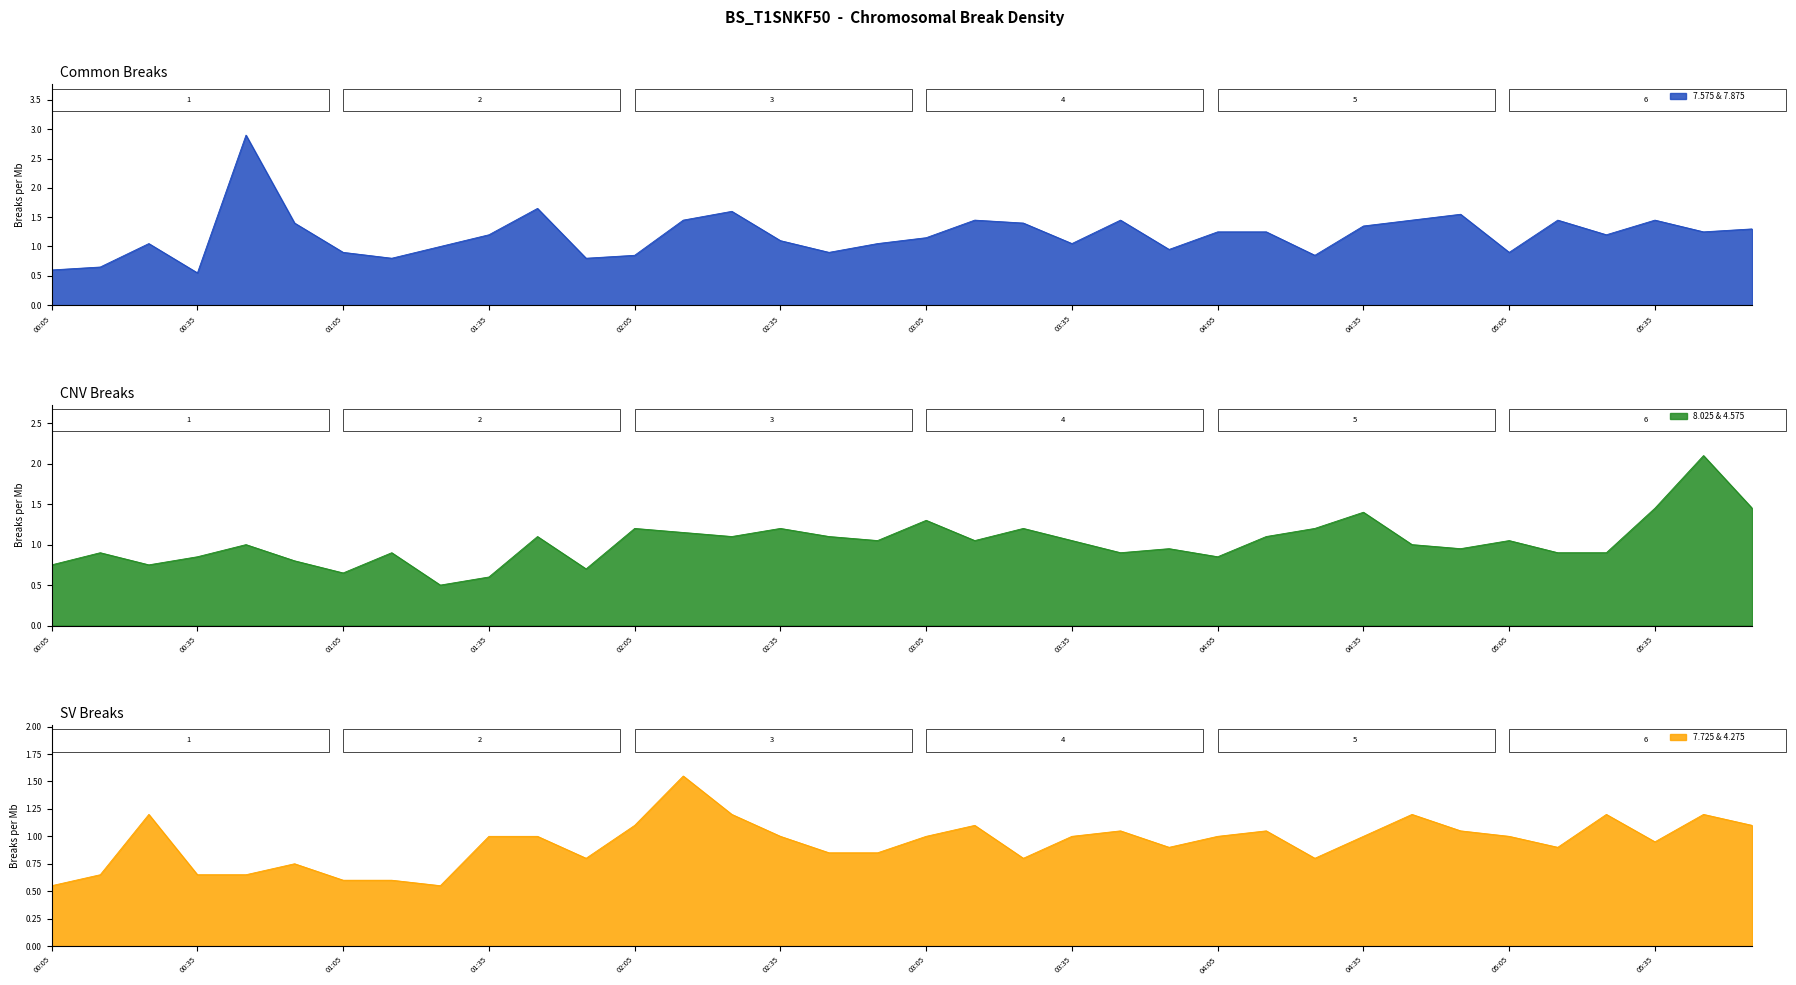

What is the highest value of the 7.575 & 7.875 series?

2.9